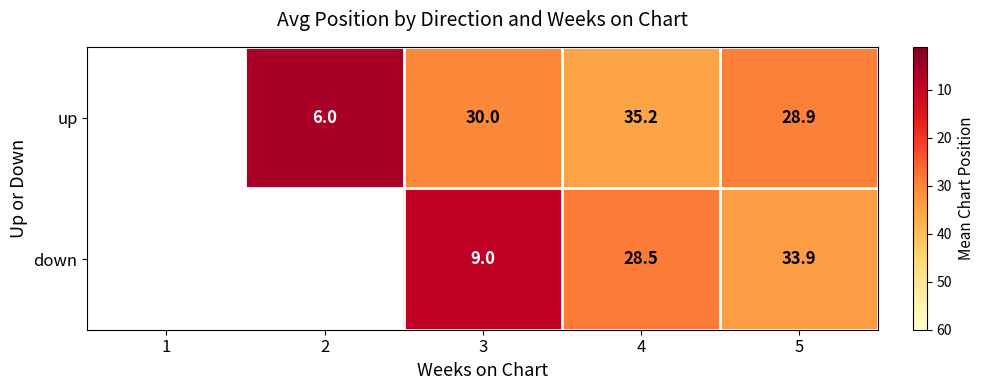

Where does the down series first go above 9?

4